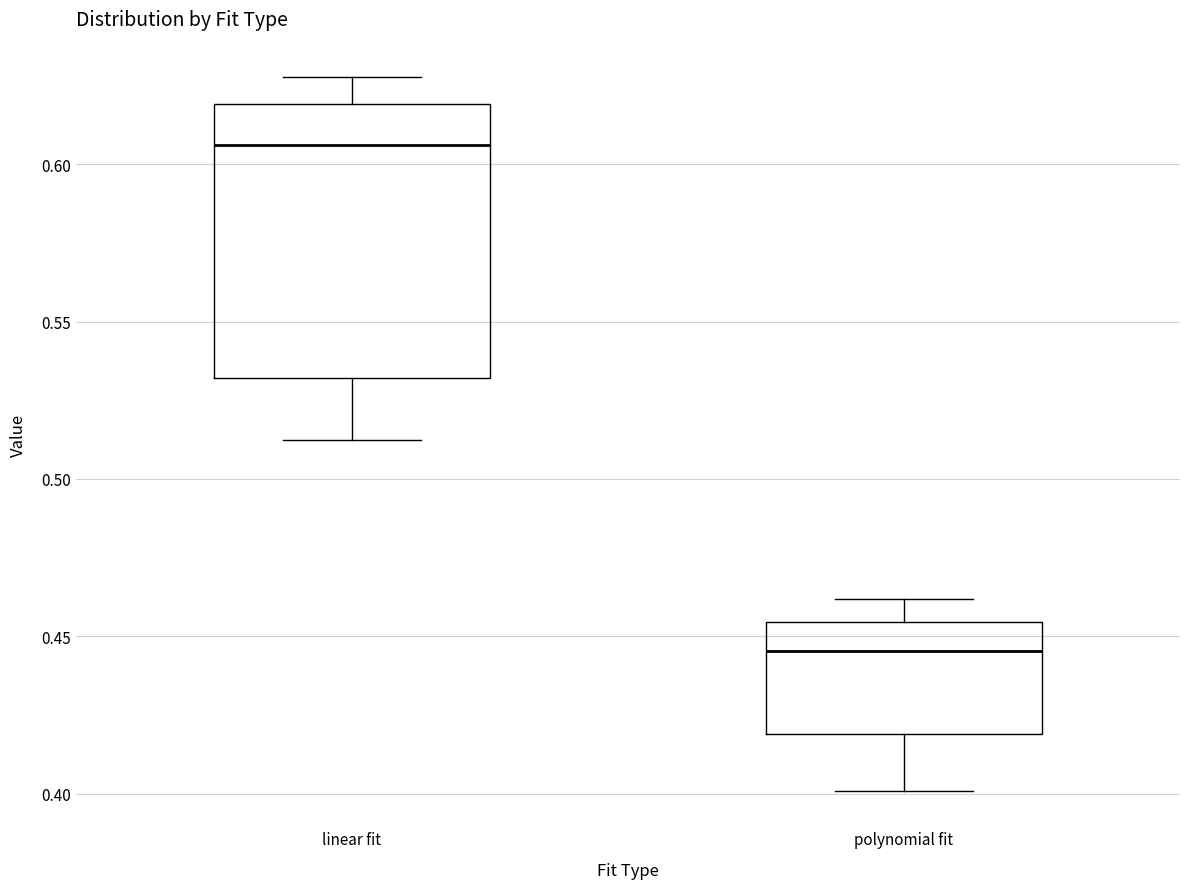

Reading left to right, read every box against the y-axis: the position of its median line, the range the box covers, and the ends of its whiskers. The values are not printed on the chart, so give them approximately, as read against the axis.

linear fit: median 0.605, box 0.530 to 0.620, whiskers 0.510 to 0.630
polynomial fit: median 0.445, box 0.420 to 0.455, whiskers 0.400 to 0.460